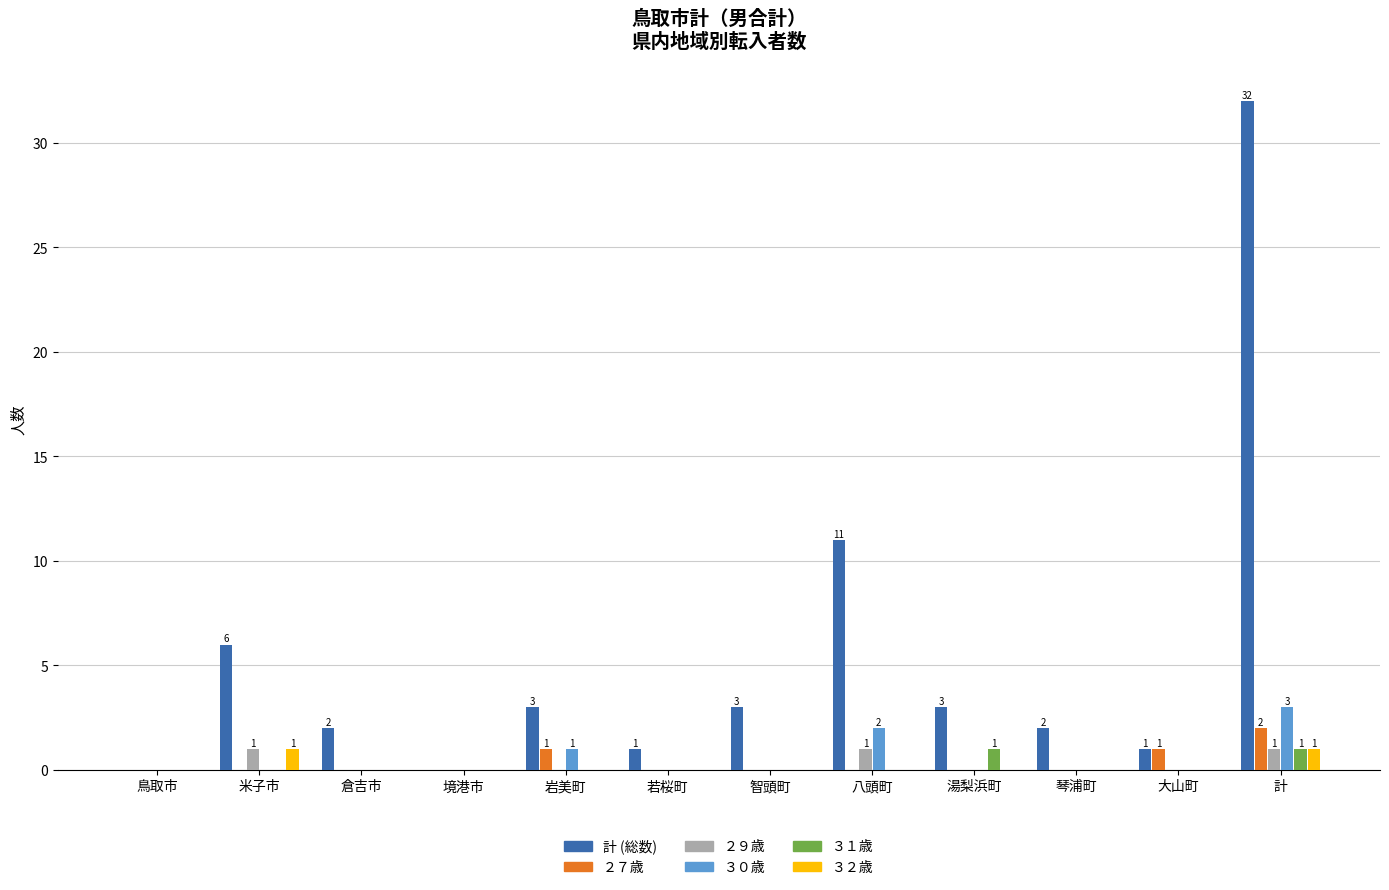

What are all the series names shown in the legend?

計 (総数), ２７歳, ２９歳, ３０歳, ３１歳, ３２歳